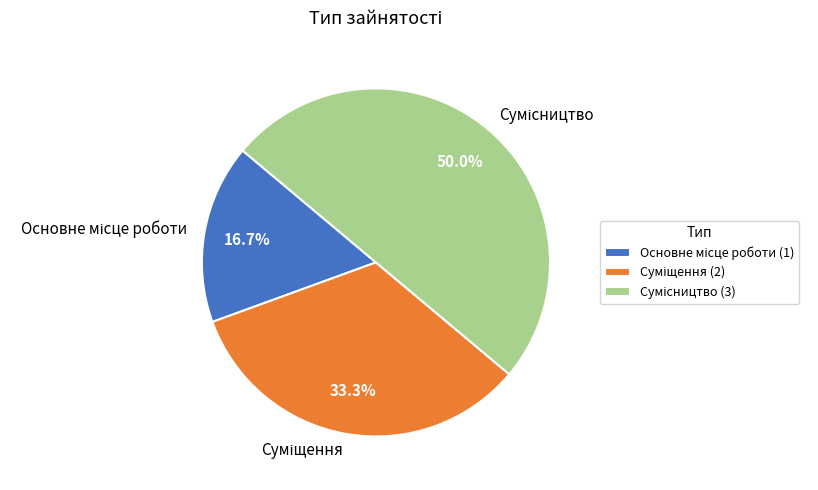

What is the ratio of the value at Суміщення to the value at Основне місце роботи?

2.0